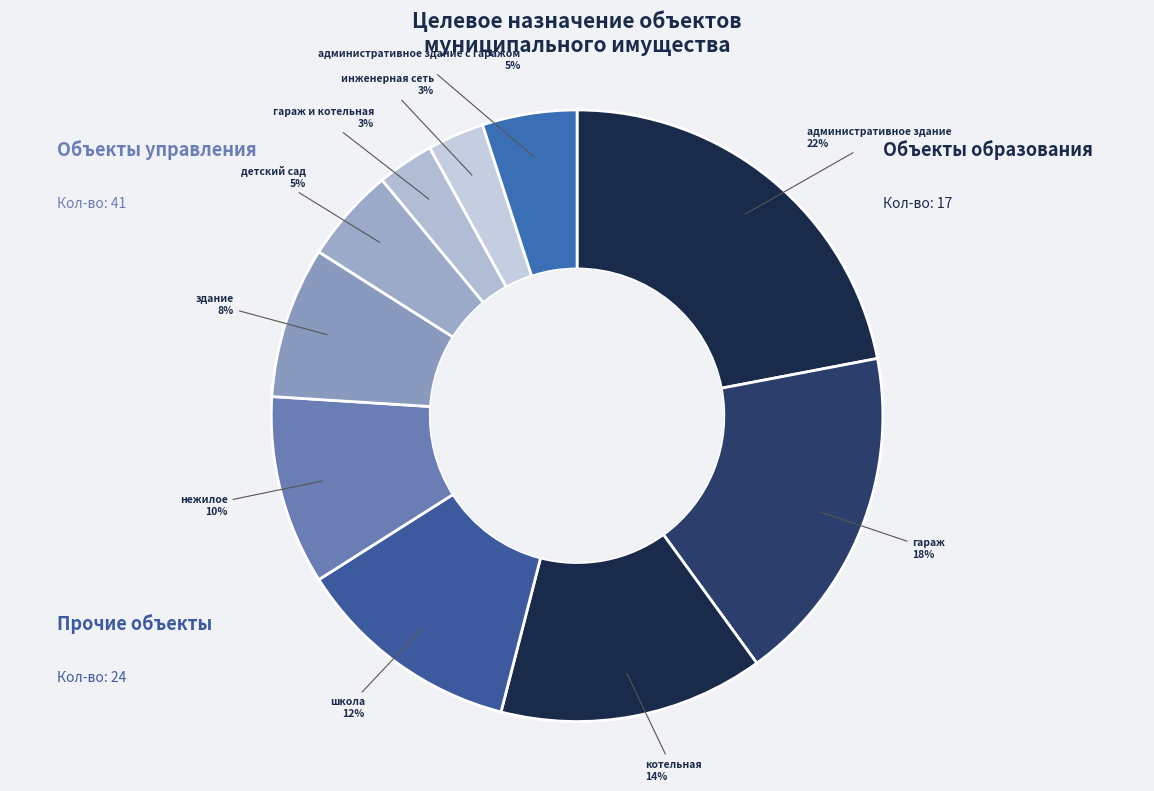

True or false: детский сад accounts for 5% of the total.

True